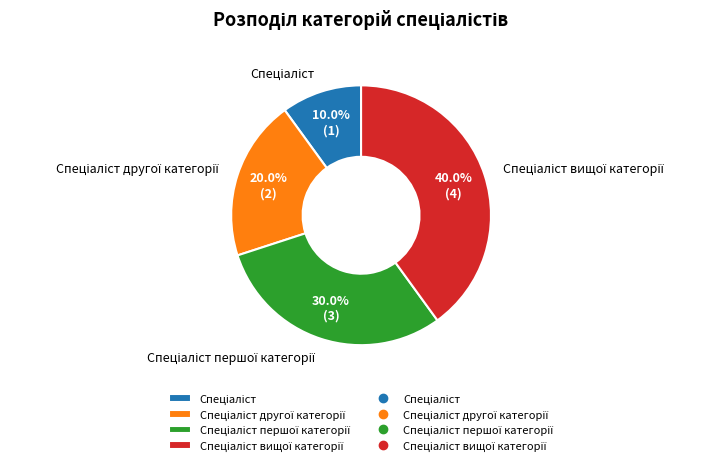

Is there a majority slice in this chart?

No